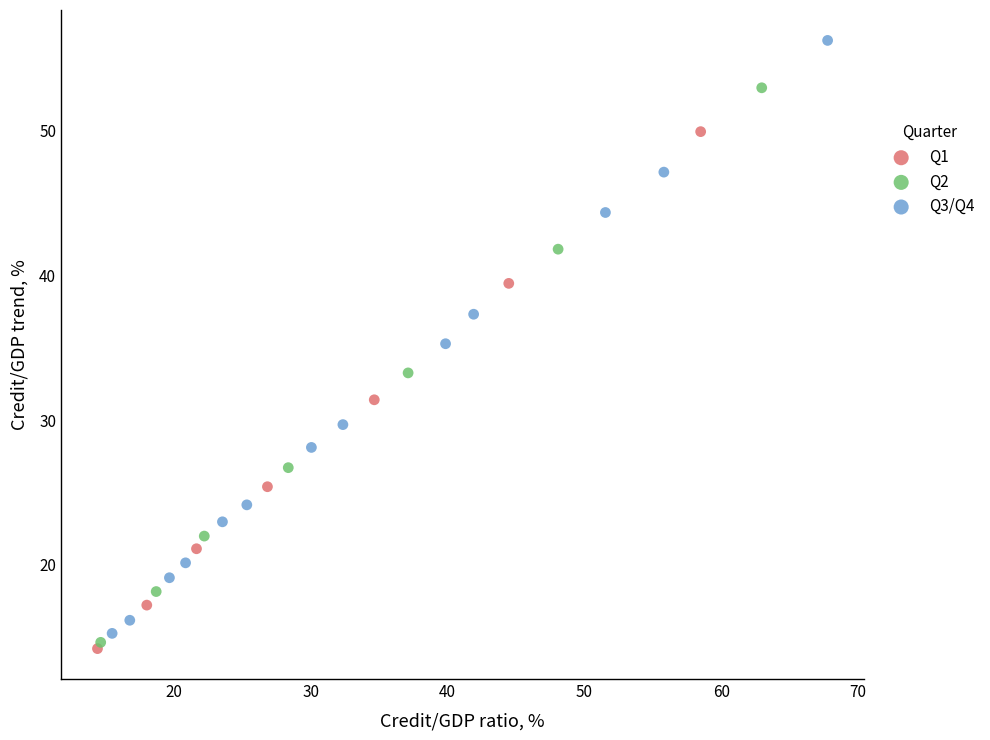

Which series has the largest Y range (max minus min)?

Q3/Q4